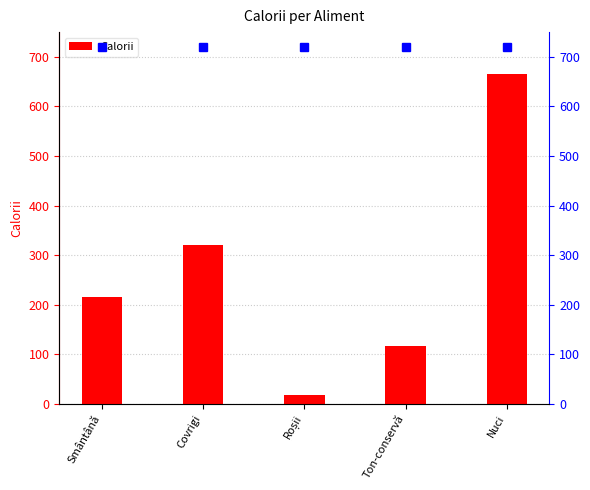

Approximately how many times larger is the value at Roșii compared to Covrigi?

0.1